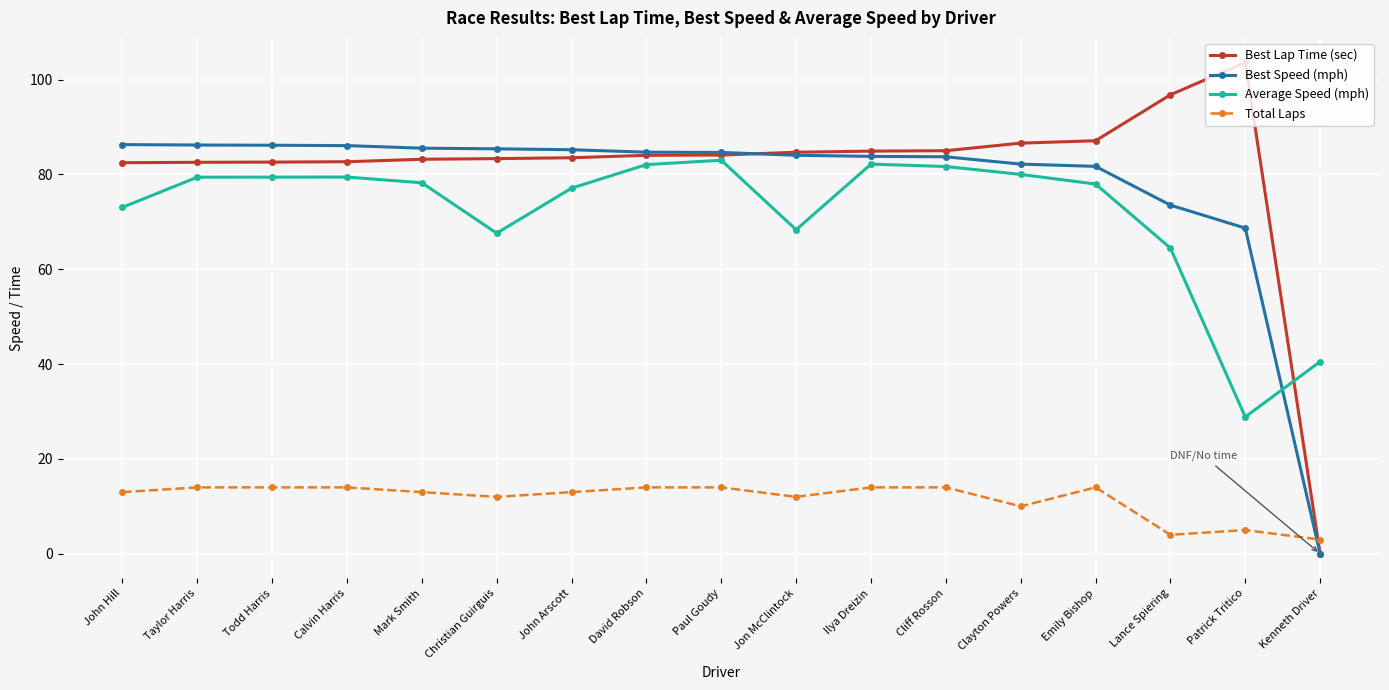

True or false: Total Laps and Average Speed (mph) intersect in this chart.

False